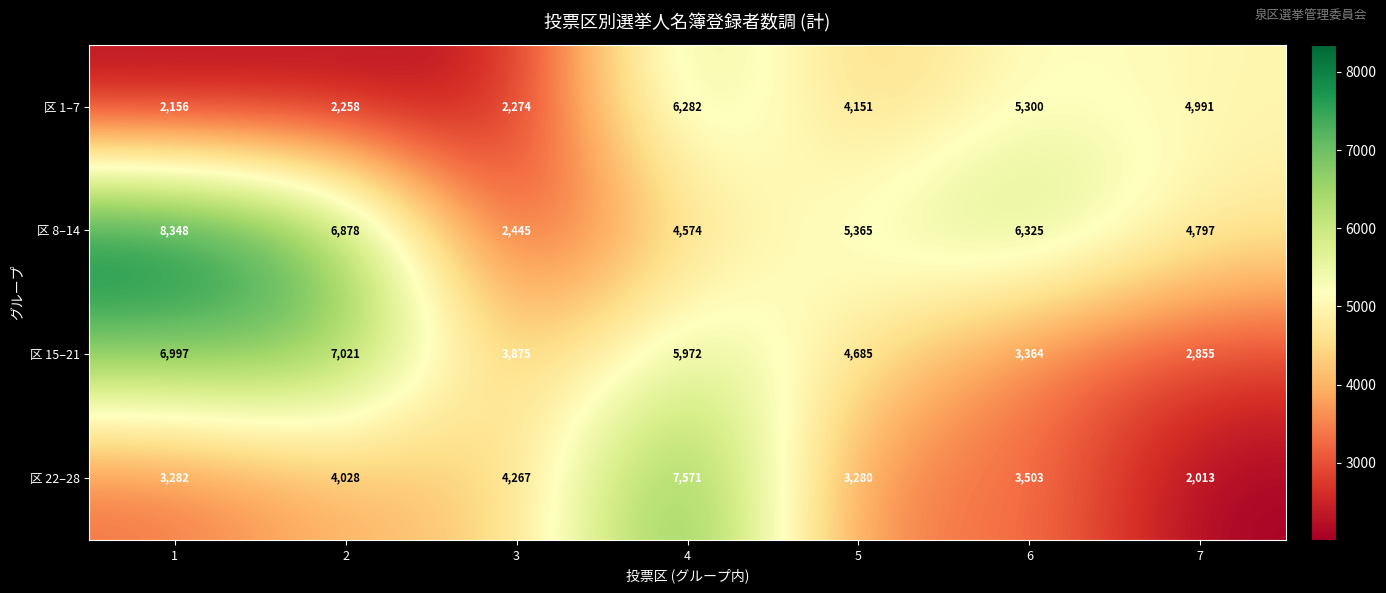

What is the spread (max minus min) of values at 7?

2978